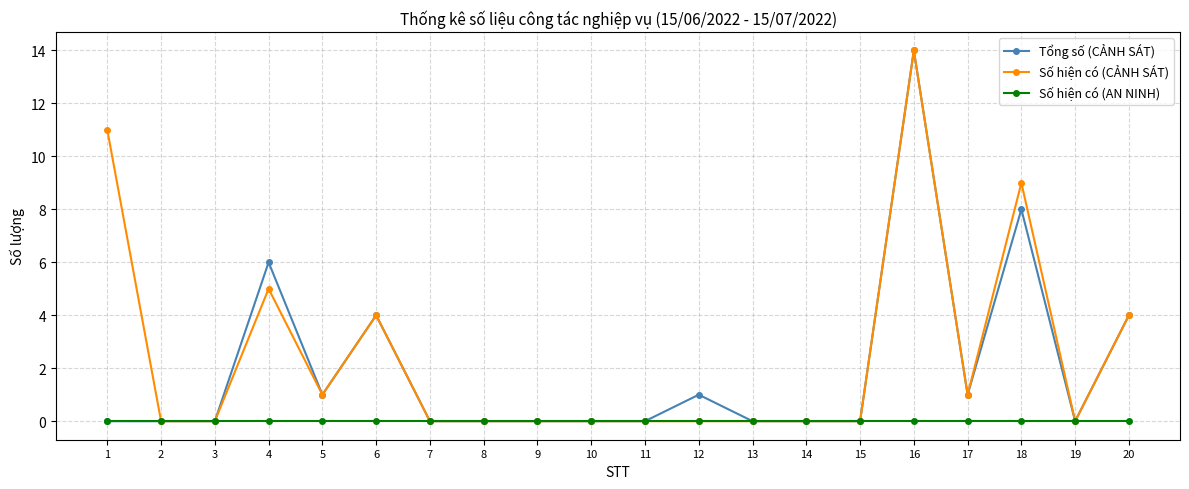

Which series has the largest total across all categories?

Số hiện có (CẢNH SÁT)